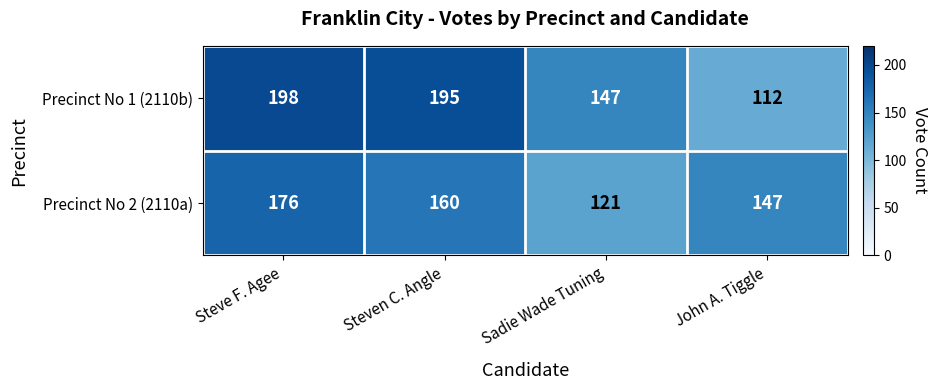

Reading left to right, transcribe all the data shown in this chart.

Precinct No 1 (2110b): 198	195	147	112
Precinct No 2 (2110a): 176	160	121	147